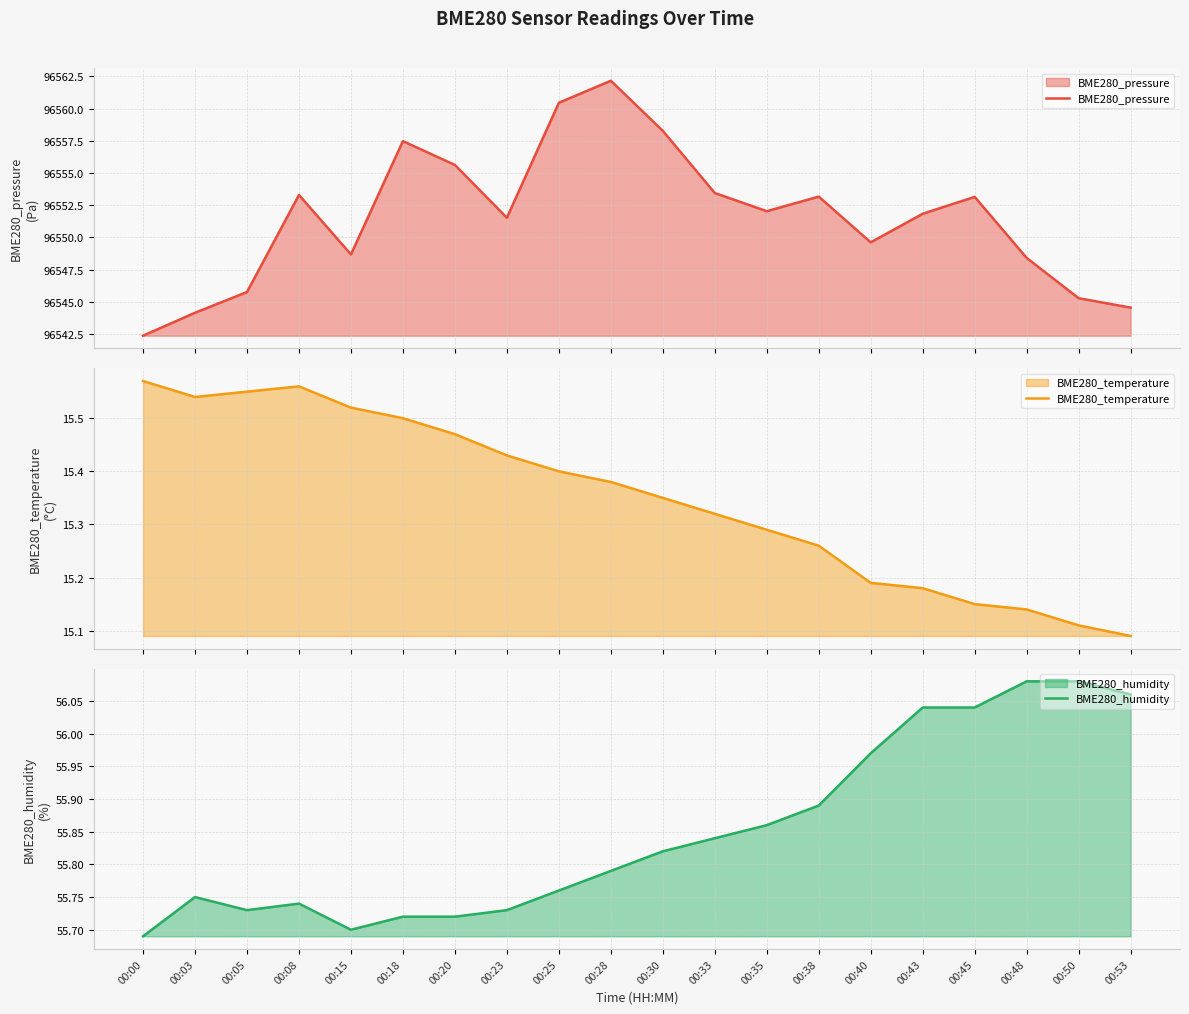

Which series has the widest spread of values?

BME280_pressure